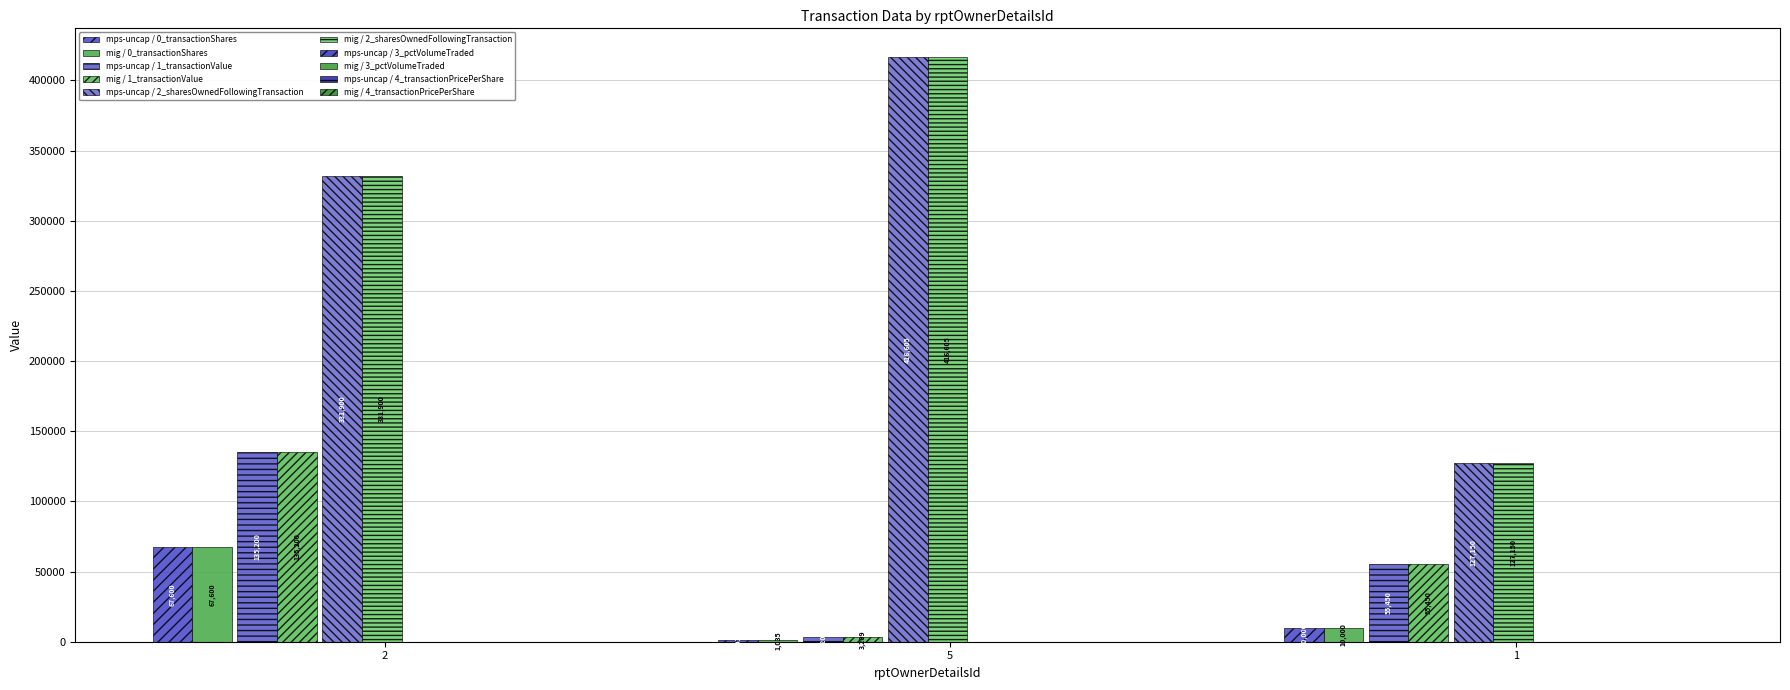

What position from the right is 2?

3